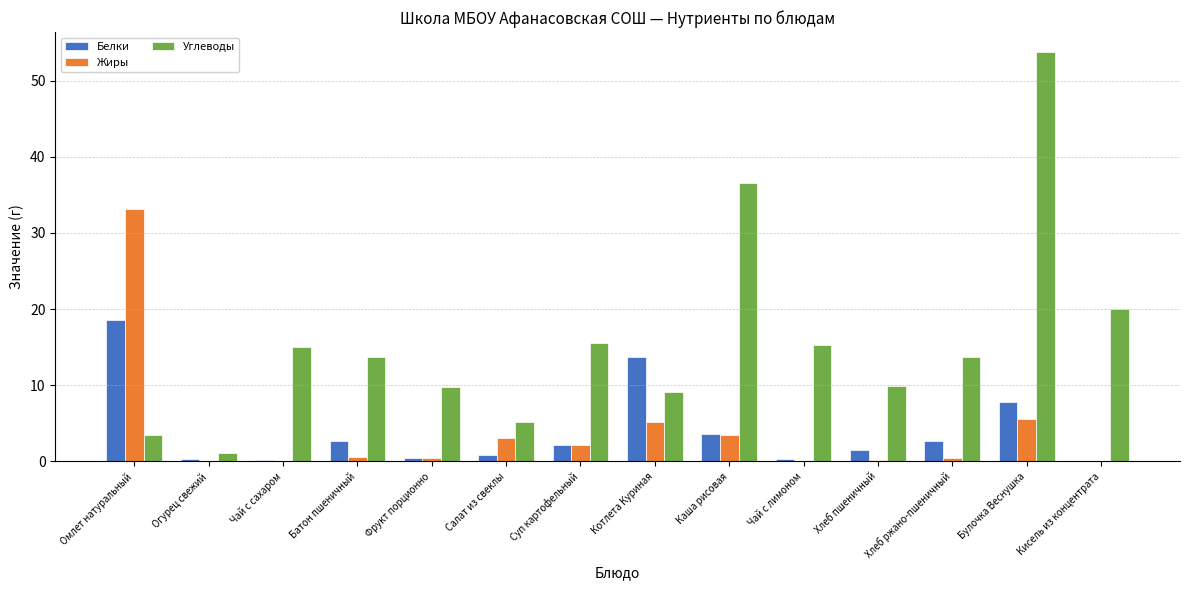

What is the total value across all series at Котлета Куриная?

28.0